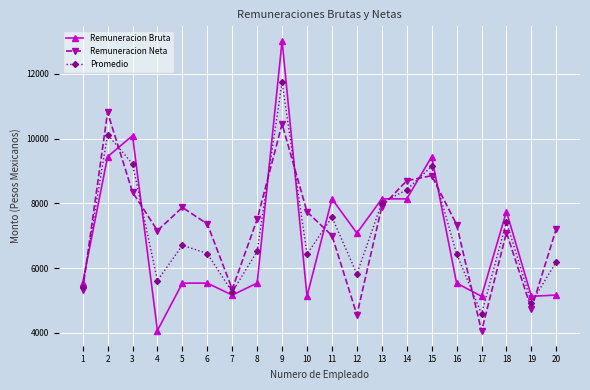

Is it true that Remuneracion Neta equals 4556.0 at 12?

True